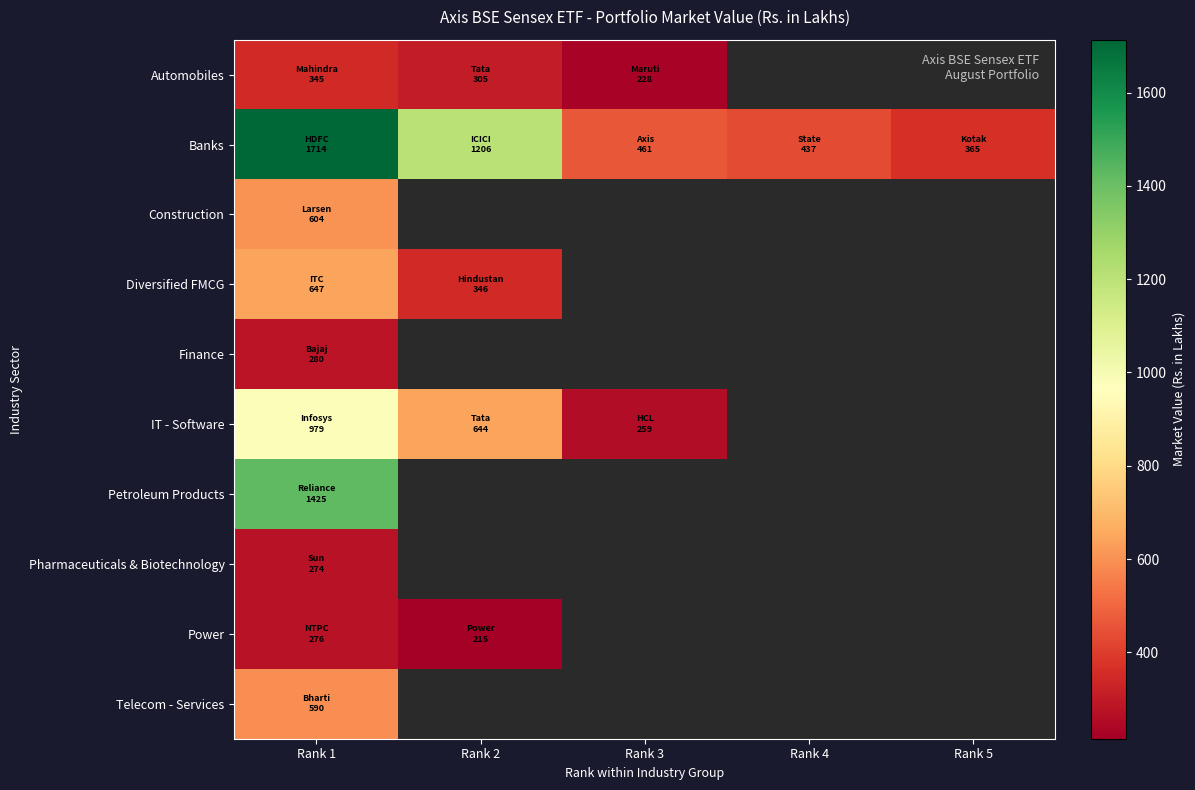

How many categories are shown in the chart?

5